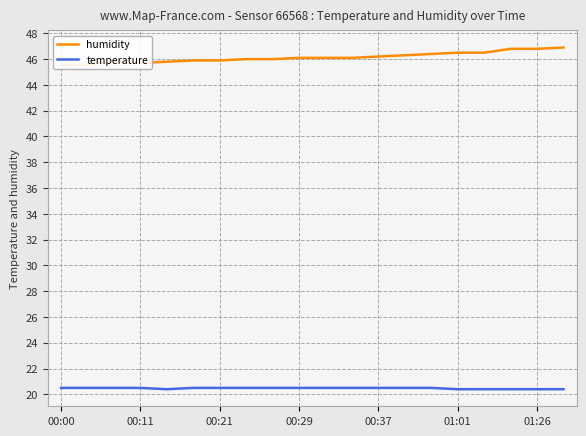

Count the number of categories in the chart.

20